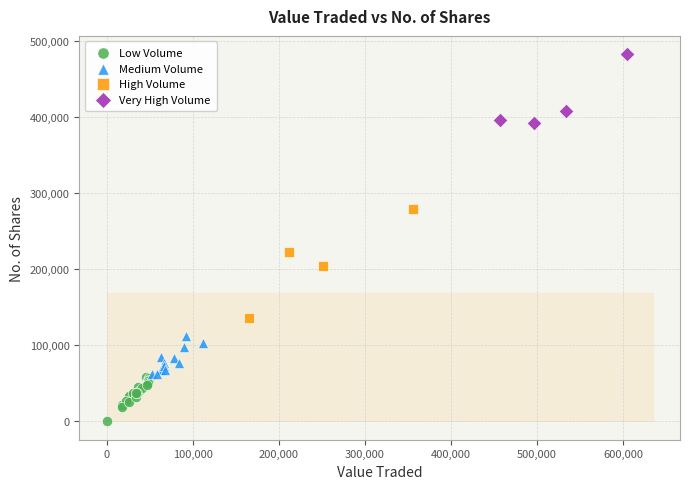

Which series contains the highest Y value?

Very High Volume